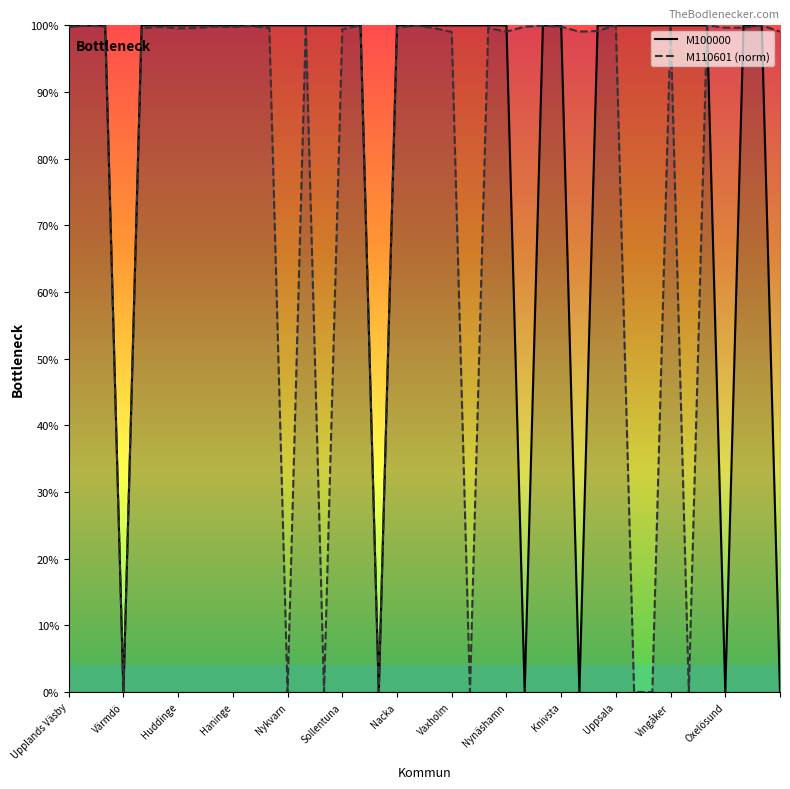

Which series has the largest total across all categories?

M100000